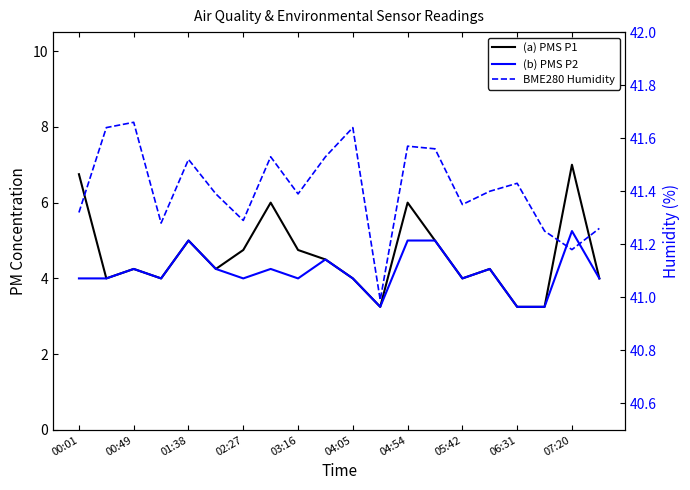

Rank the series at 06:31 from highest to lowest value.

BME280 Humidity, (a) PMS P1, (b) PMS P2